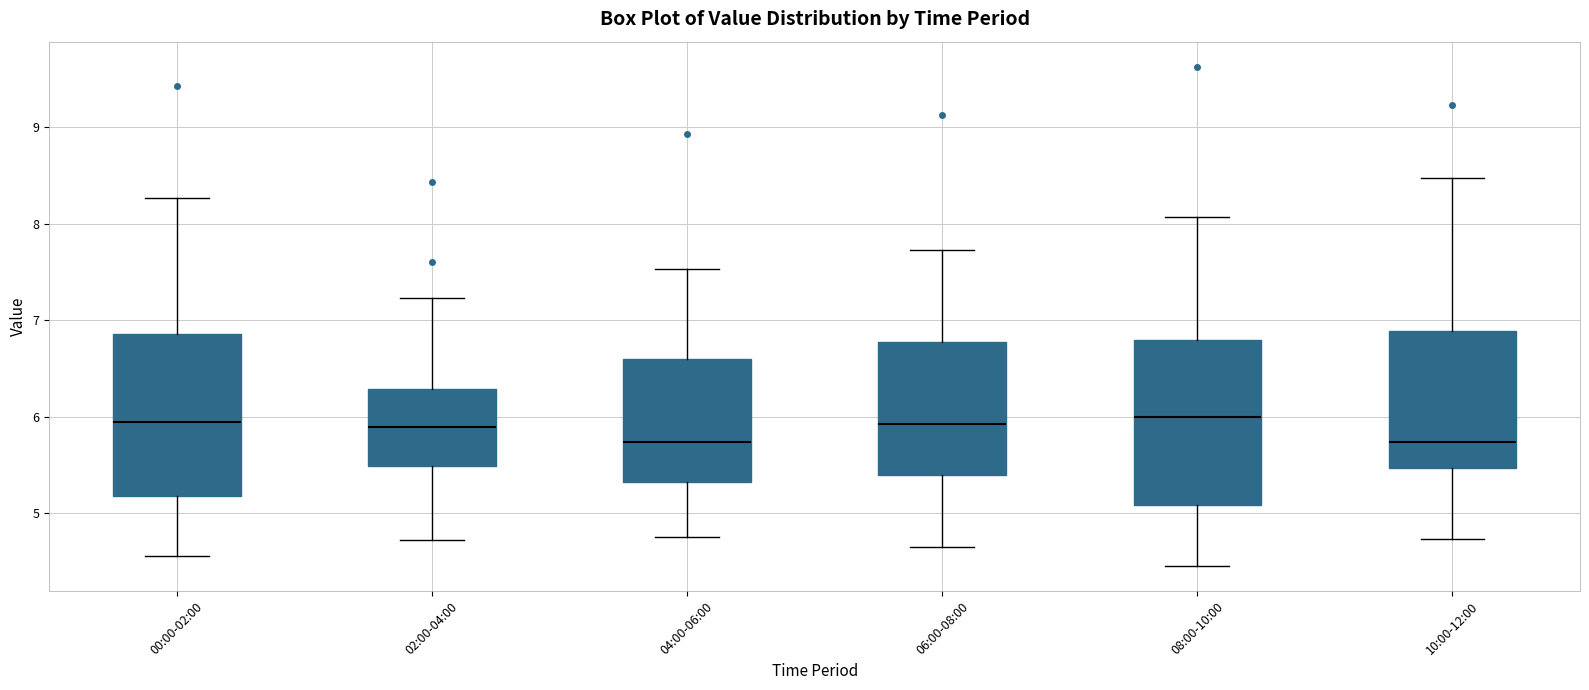

Reading left to right, read every box against the y-axis: the position of its median line, the range the box covers, and the ends of its whiskers. The values are not printed on the chart, so give them approximately, as read against the axis.

00:00-02:00: median 5.9, box 5.2 to 6.9, whiskers 4.6 to 8.3
02:00-04:00: median 5.9, box 5.5 to 6.3, whiskers 4.7 to 7.2
04:00-06:00: median 5.7, box 5.3 to 6.6, whiskers 4.8 to 7.5
06:00-08:00: median 5.9, box 5.4 to 6.8, whiskers 4.7 to 7.7
08:00-10:00: median 6.0, box 5.1 to 6.8, whiskers 4.5 to 8.1
10:00-12:00: median 5.7, box 5.5 to 6.9, whiskers 4.7 to 8.5